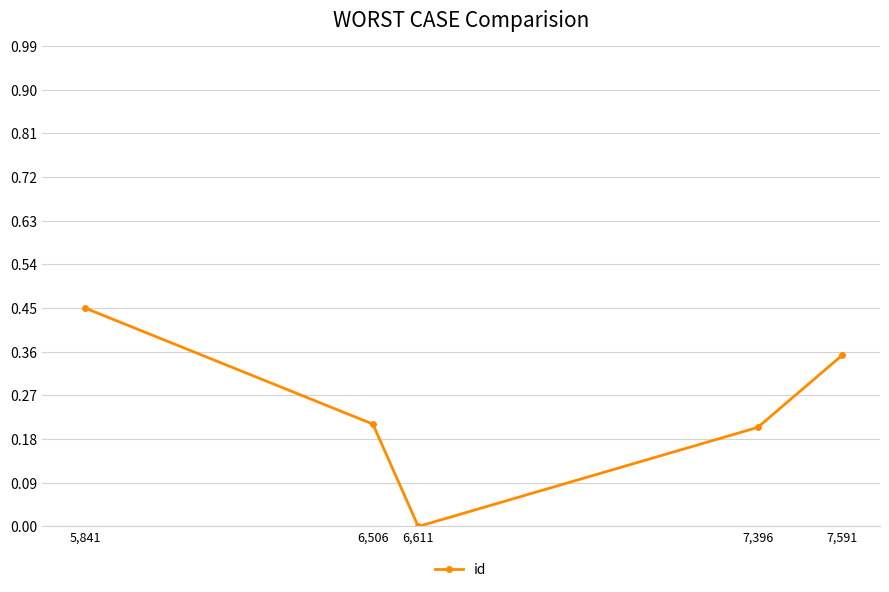

How many points are lower than both their immediate neighbors (excluding endpoints)?

1